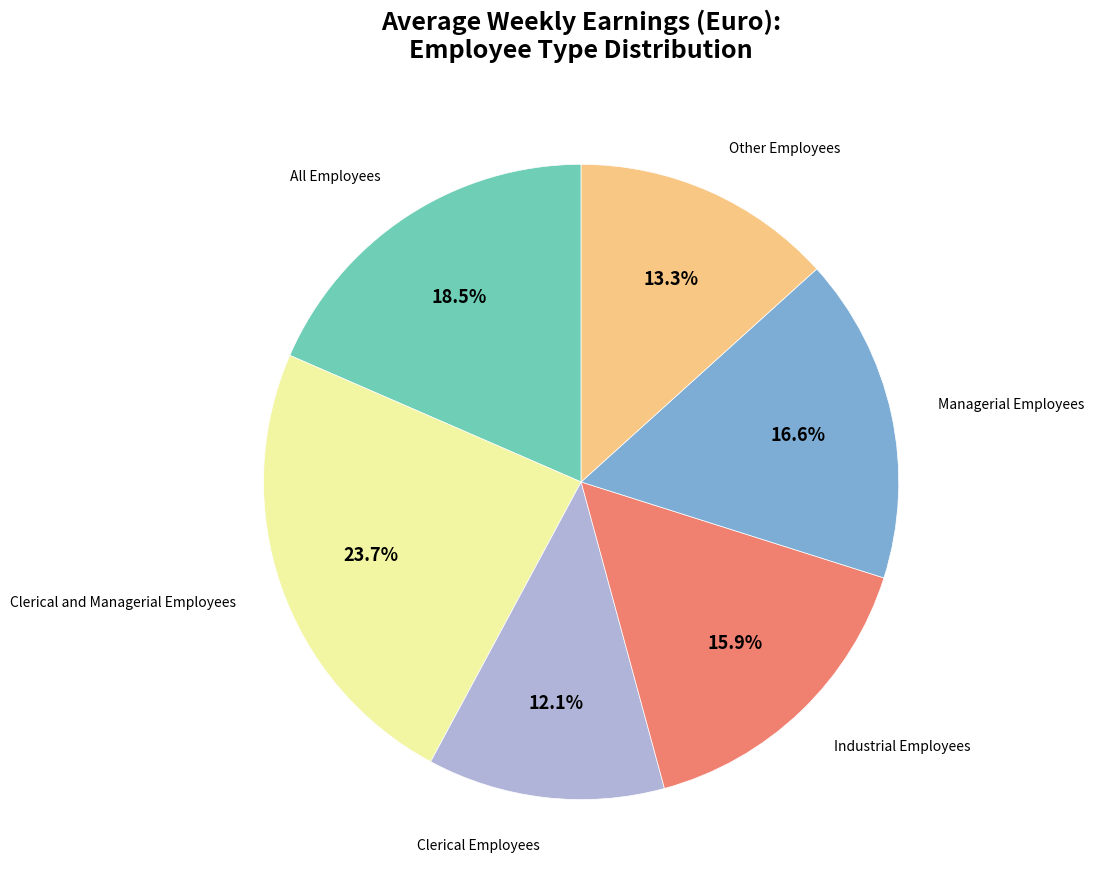

Do Clerical Employees and Industrial Employees together represent more than half of the pie?

No